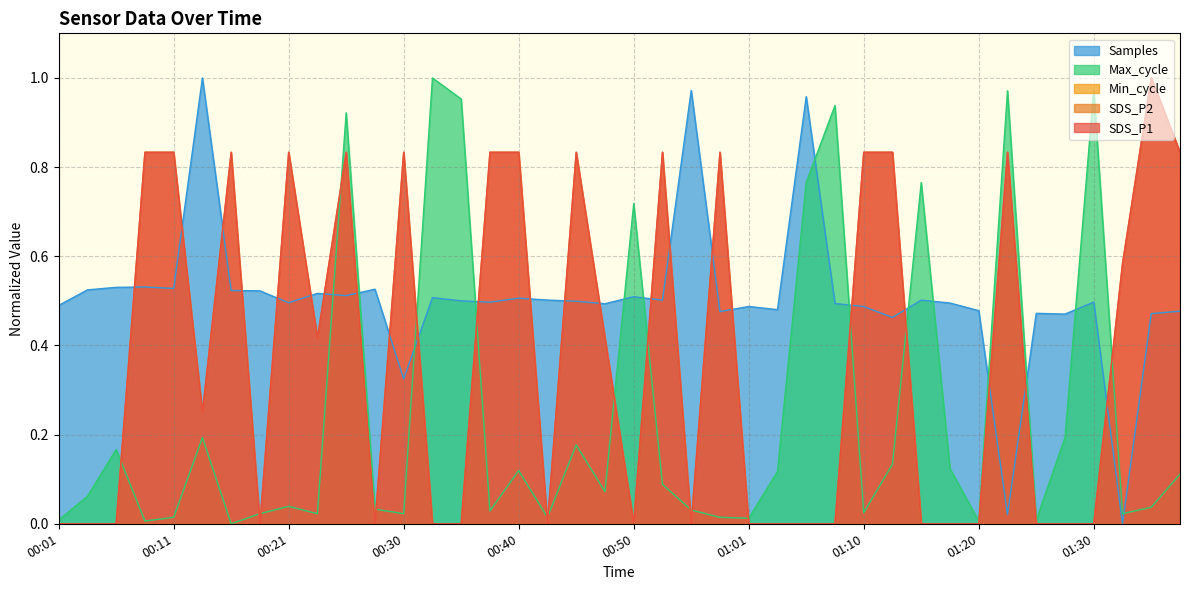

Count the number of categories in the chart.

40